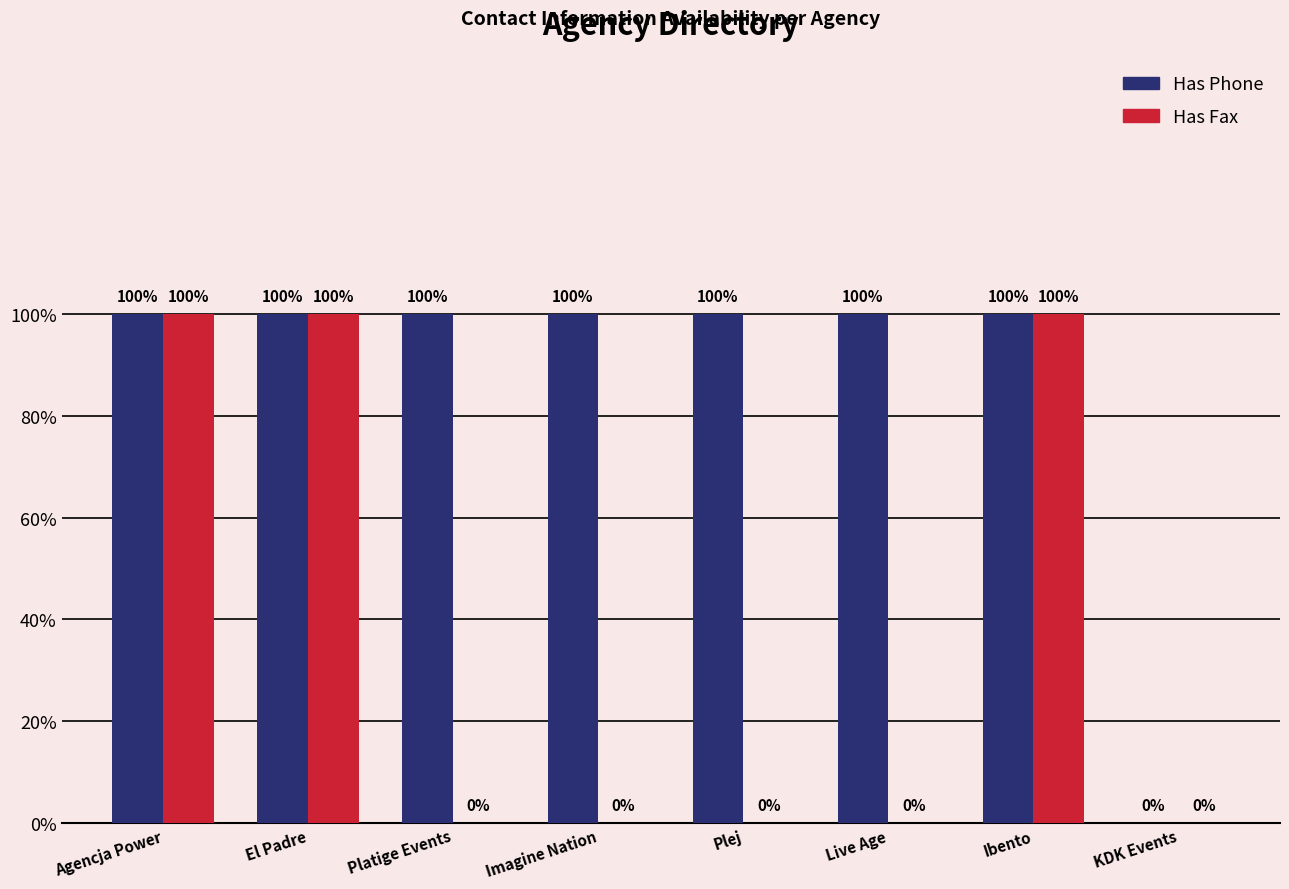

Reading left to right, what are all the values shown in this chart?

Has Phone: 1	1	1	1	1	1	1	0
Has Fax: 1	1	0	0	0	0	1	0